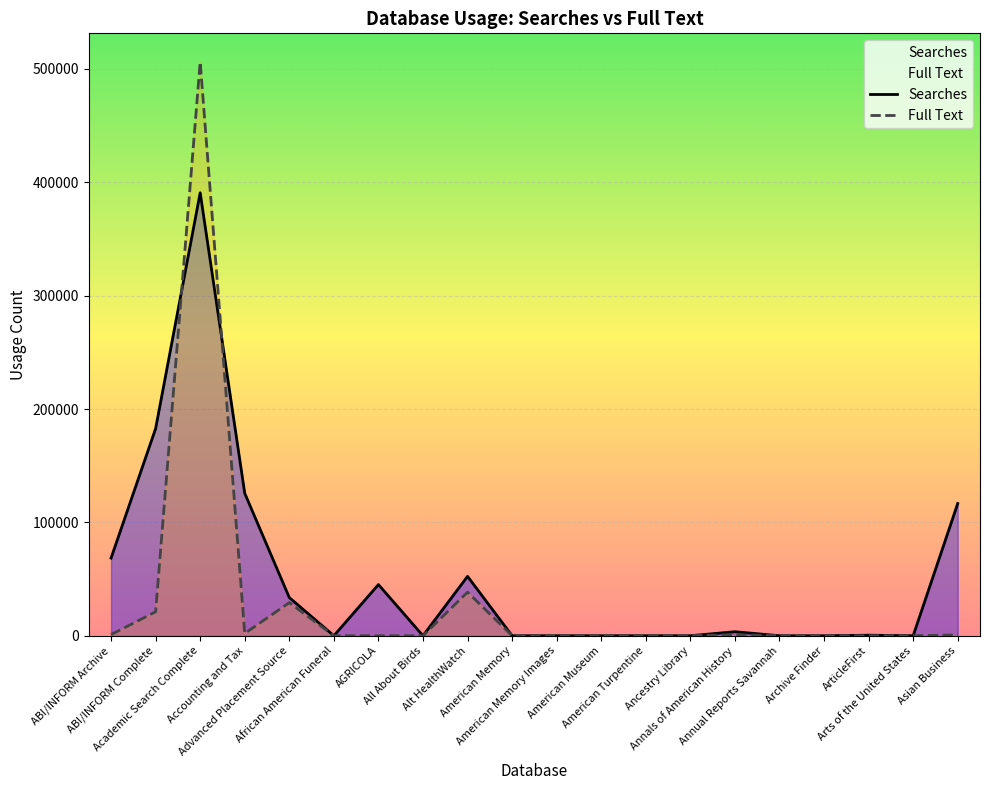

What is the value of the Searches point at the 18th from the left?

475